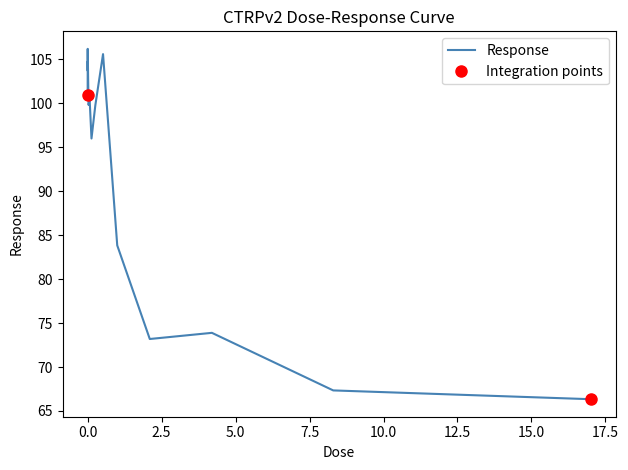

Rank the categories by value from lowest to highest.

17.0, 8.3, 2.1, 4.2, 1.0, 0.13, 0.26, 0.032, 0.065, 0.001, 0.016, 0.0041, 0.0081, 0.52, 0.002